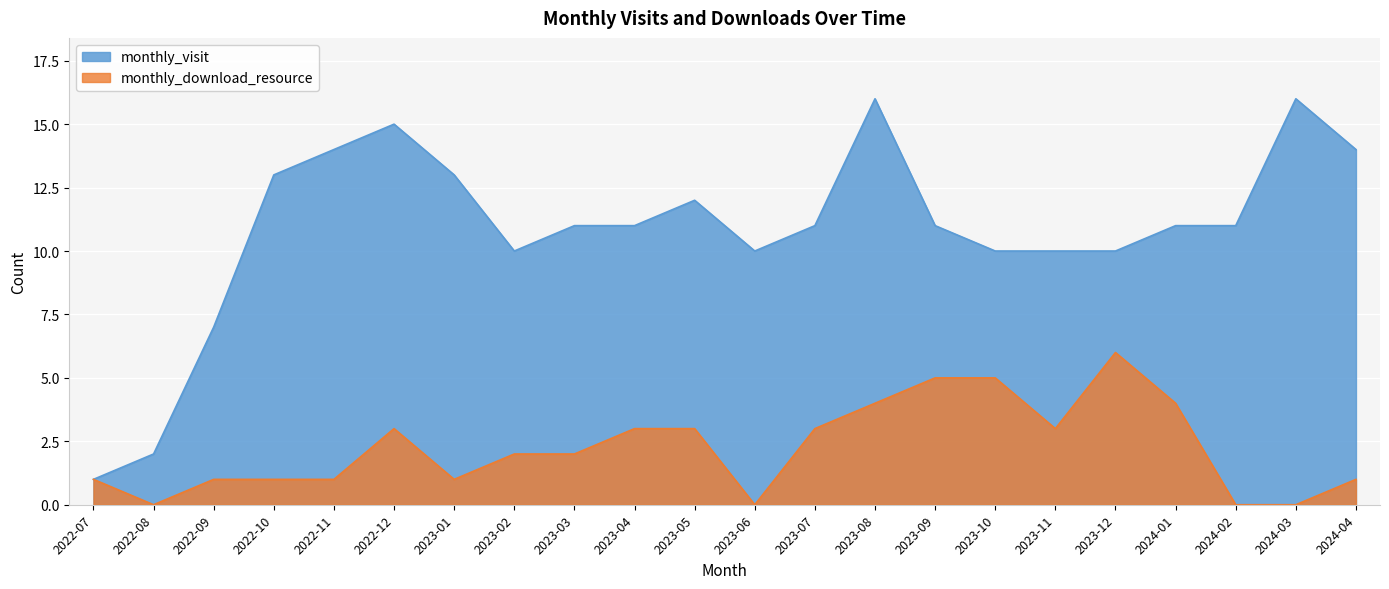

How many lines are shown in the chart?

2